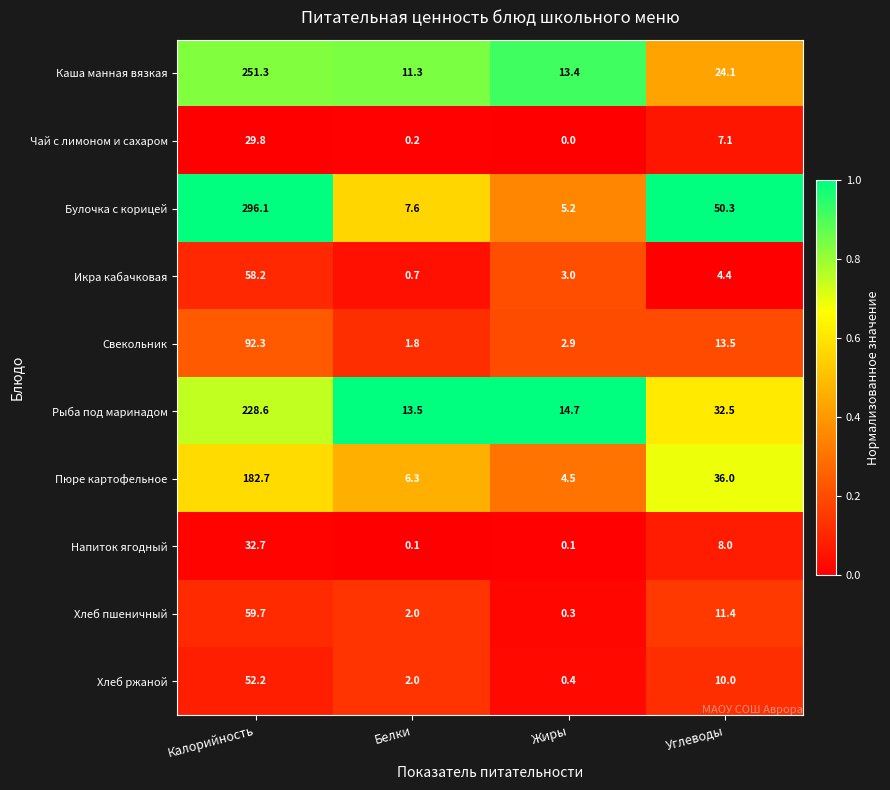

What is the difference between the maximum and minimum values in the Булочка с корицей series?

290.9